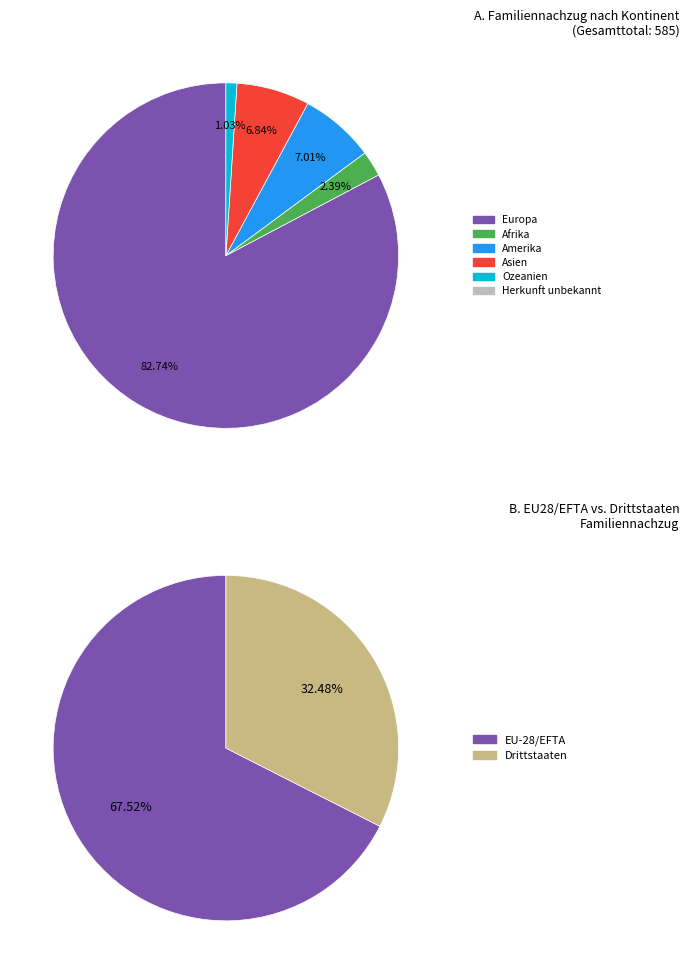

What percentage is NOT represented by Herkunft unbekannt?

100.0%